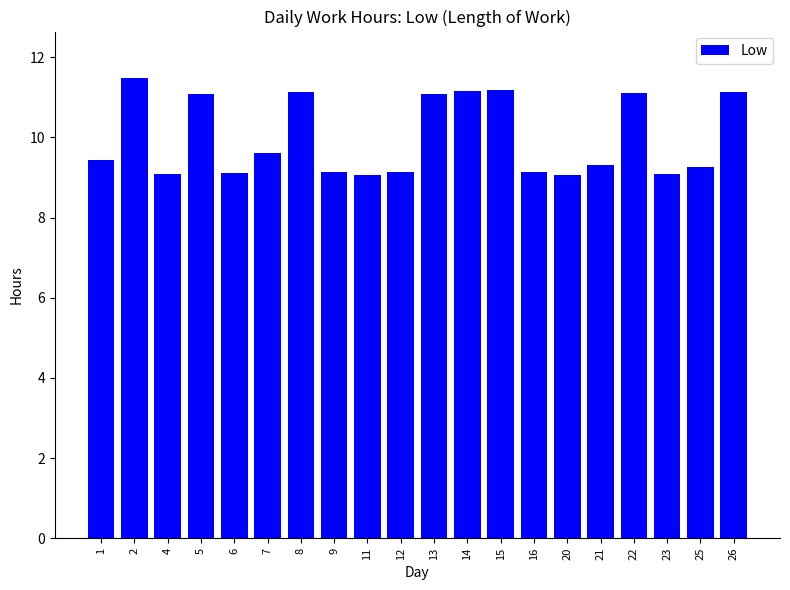

Read the value at 15.

11.2